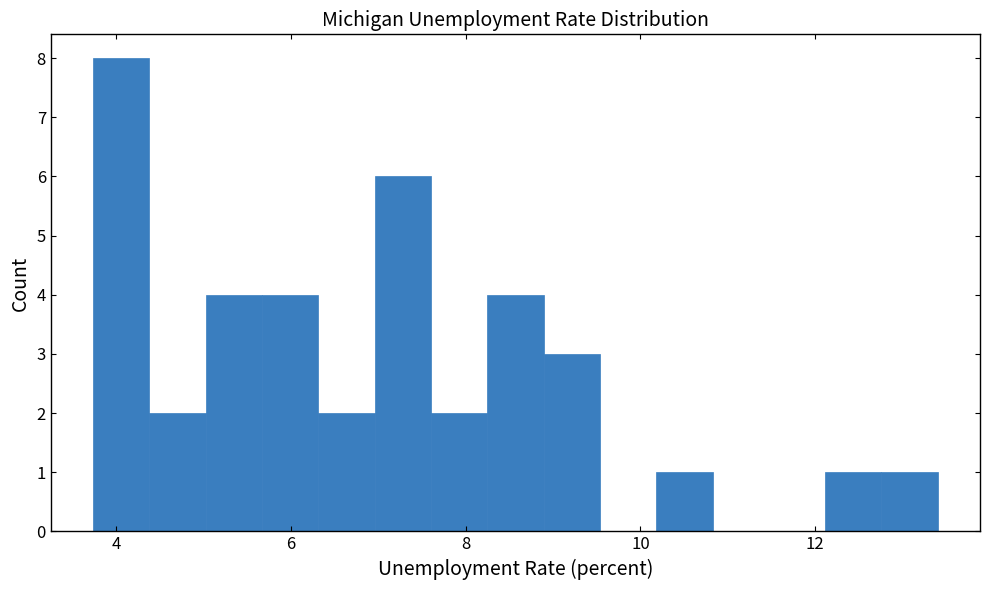

Around what value on the x-axis is the tallest bar? Give the approximate position of its centre, as read against the axis.

4.0